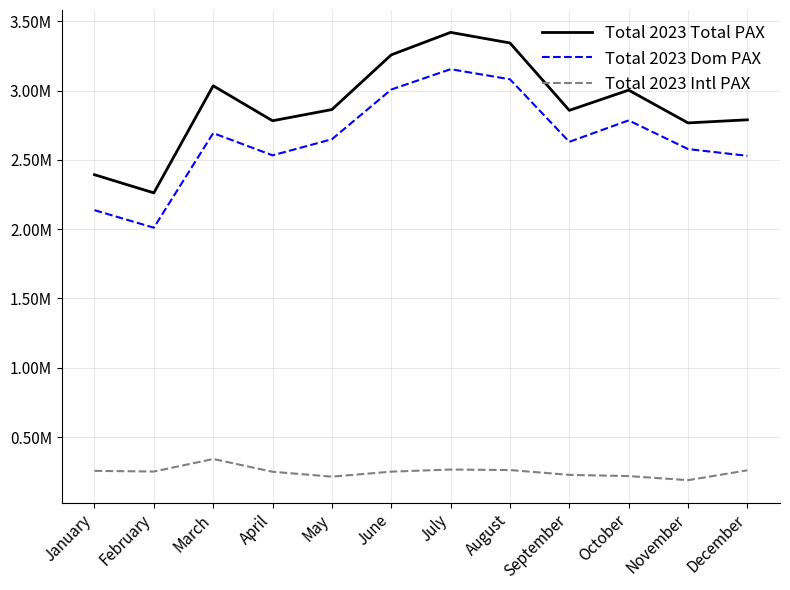

Does the chart display data point markers on the line(s)?

No